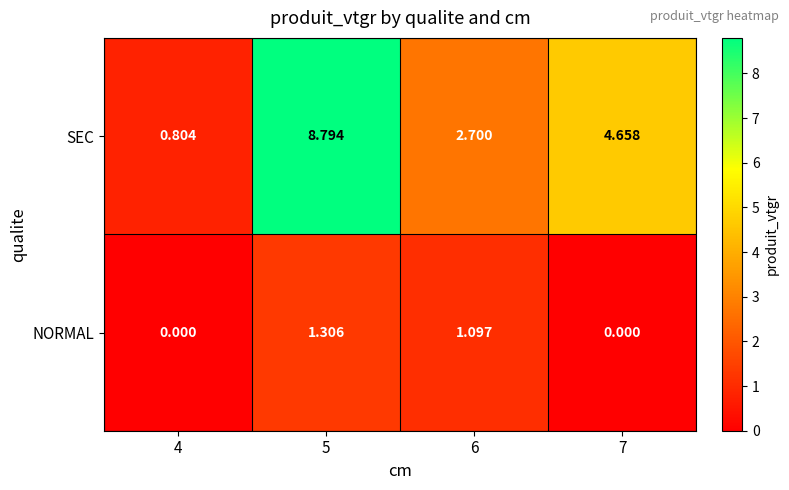

How many positive values does the NORMAL series have?

2